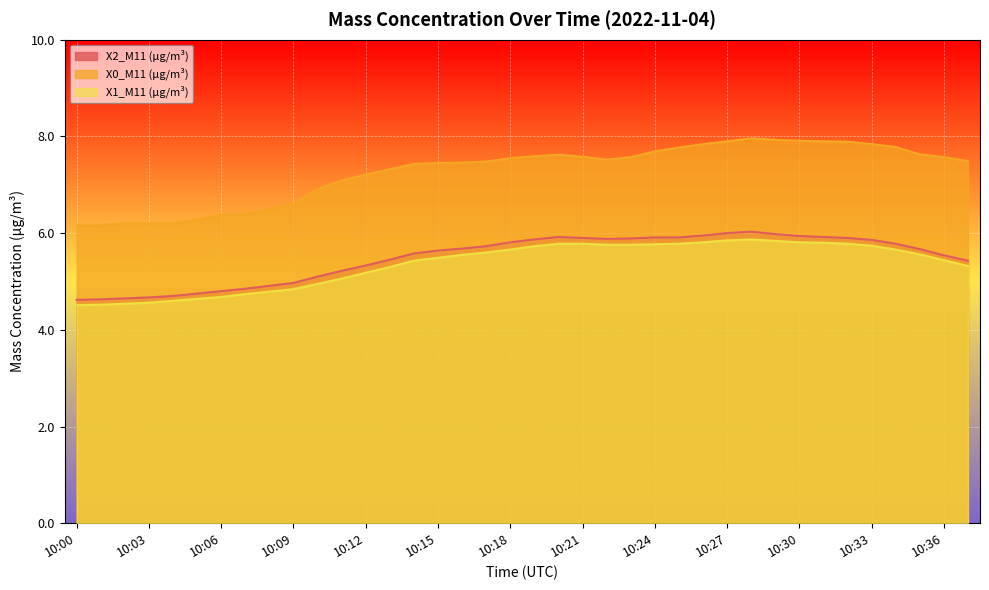

At how many categories does at least one series exceed 7?

27